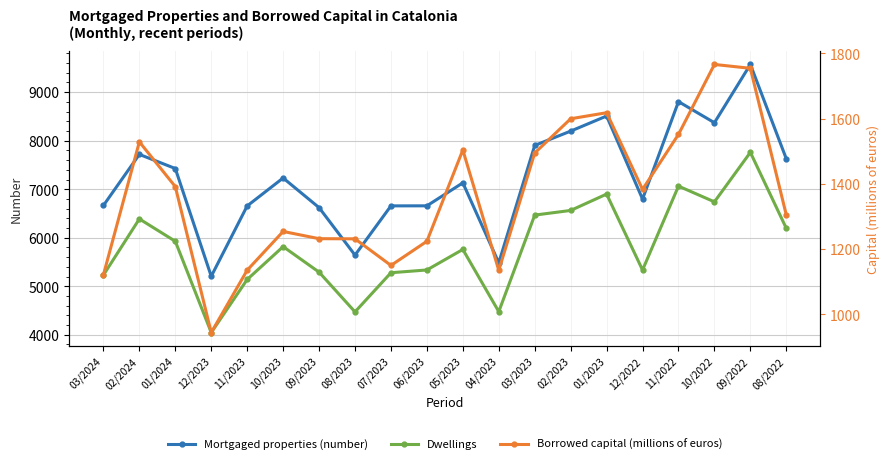

How many lines are shown in the chart?

3